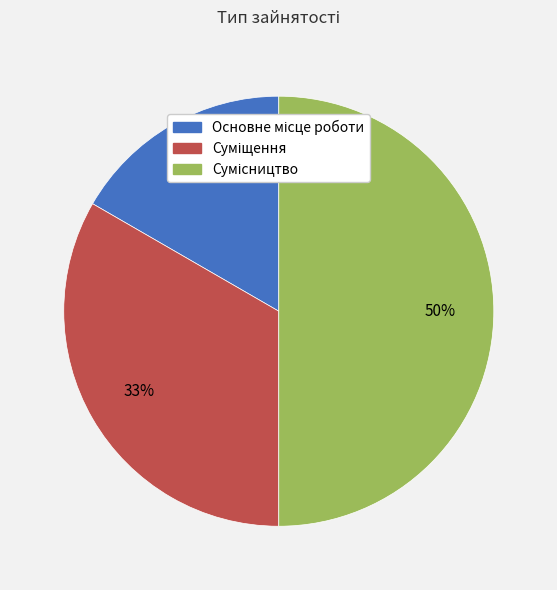

To the nearest percent, what is the average slice percentage?

33%